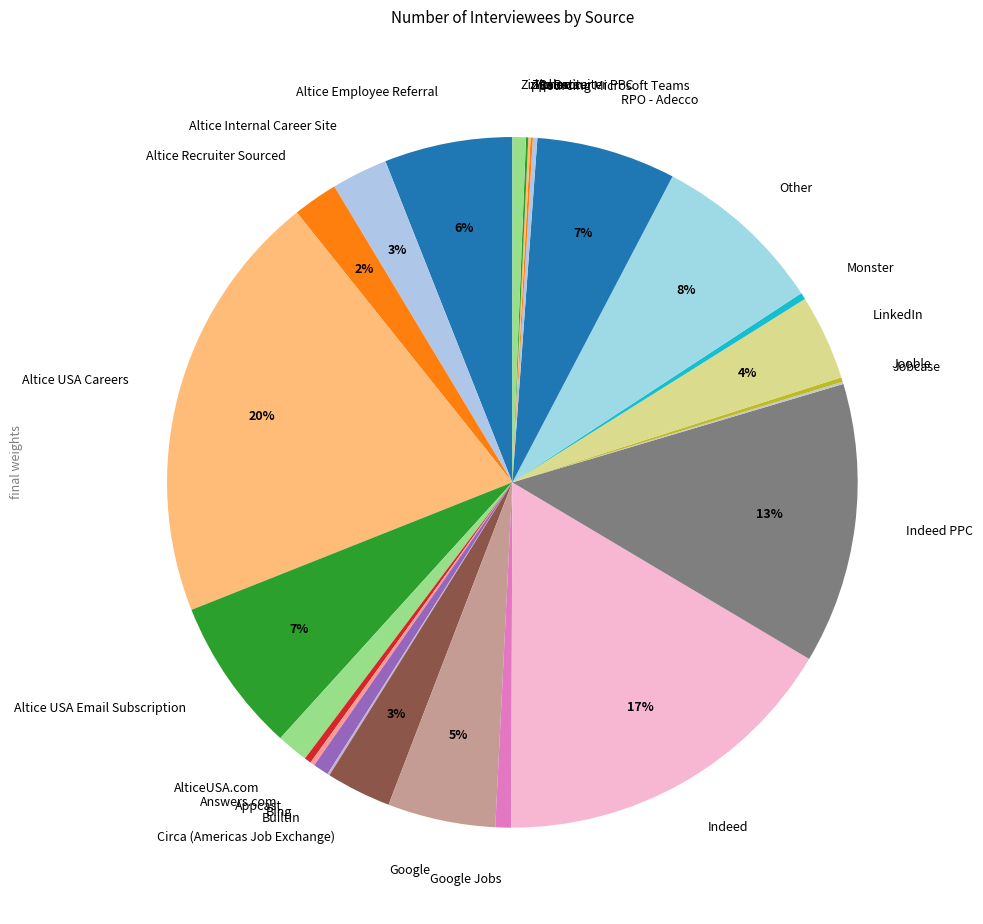

Approximately how many times larger is the value at Circa (Americas Job Exchange) compared to Altice USA Email Subscription?

0.4